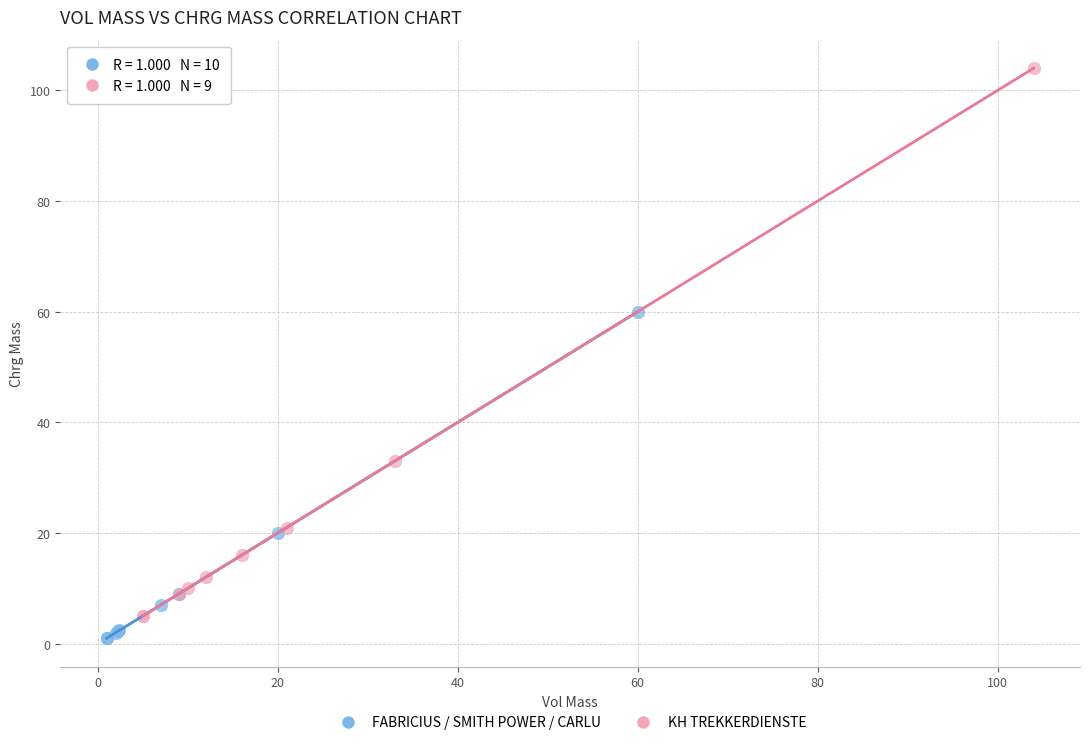

Which series reaches the maximum Y coordinate?

KH TREKKERDIENSTE